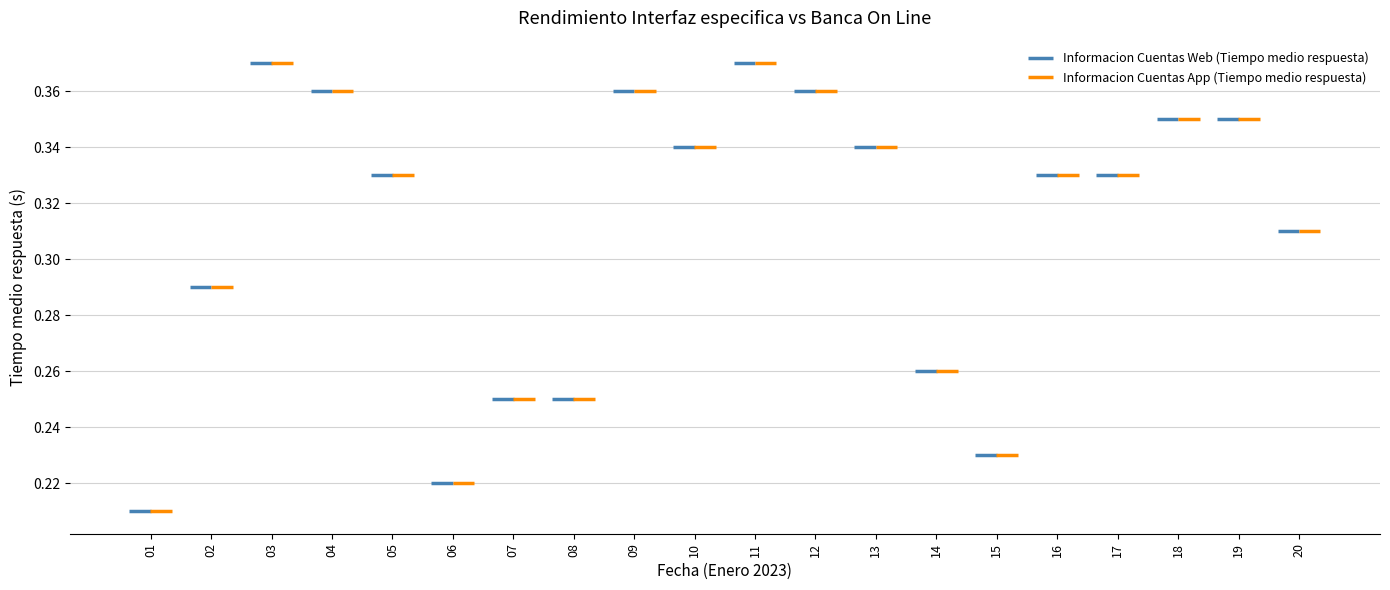

What is the smallest value displayed?

0.2